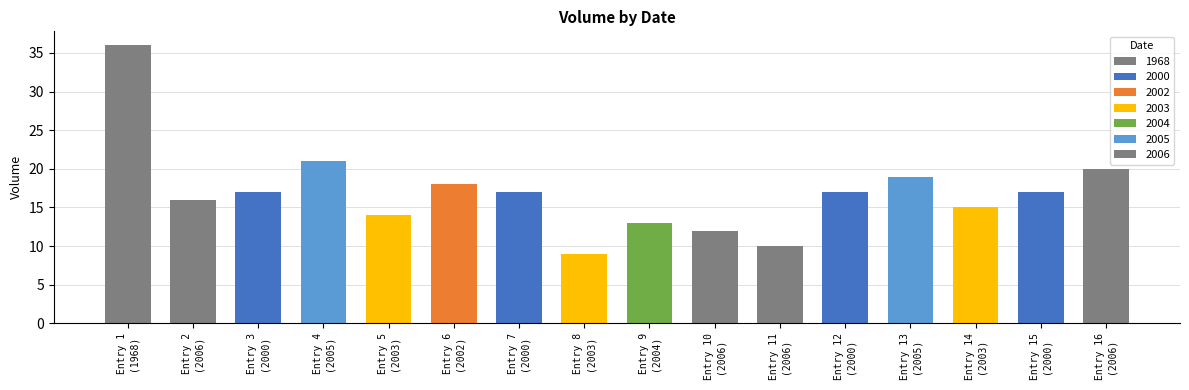

Reading left to right, transcribe all the data shown in this chart.

Entry 1
(1968)=36	Entry 2
(2006)=16	Entry 3
(2000)=17	Entry 4
(2005)=21	Entry 5
(2003)=14	Entry 6
(2002)=18	Entry 7
(2000)=17	Entry 8
(2003)=9	Entry 9
(2004)=13	Entry 10
(2006)=12	Entry 11
(2006)=10	Entry 12
(2000)=17	Entry 13
(2005)=19	Entry 14
(2003)=15	Entry 15
(2000)=17	Entry 16
(2006)=20